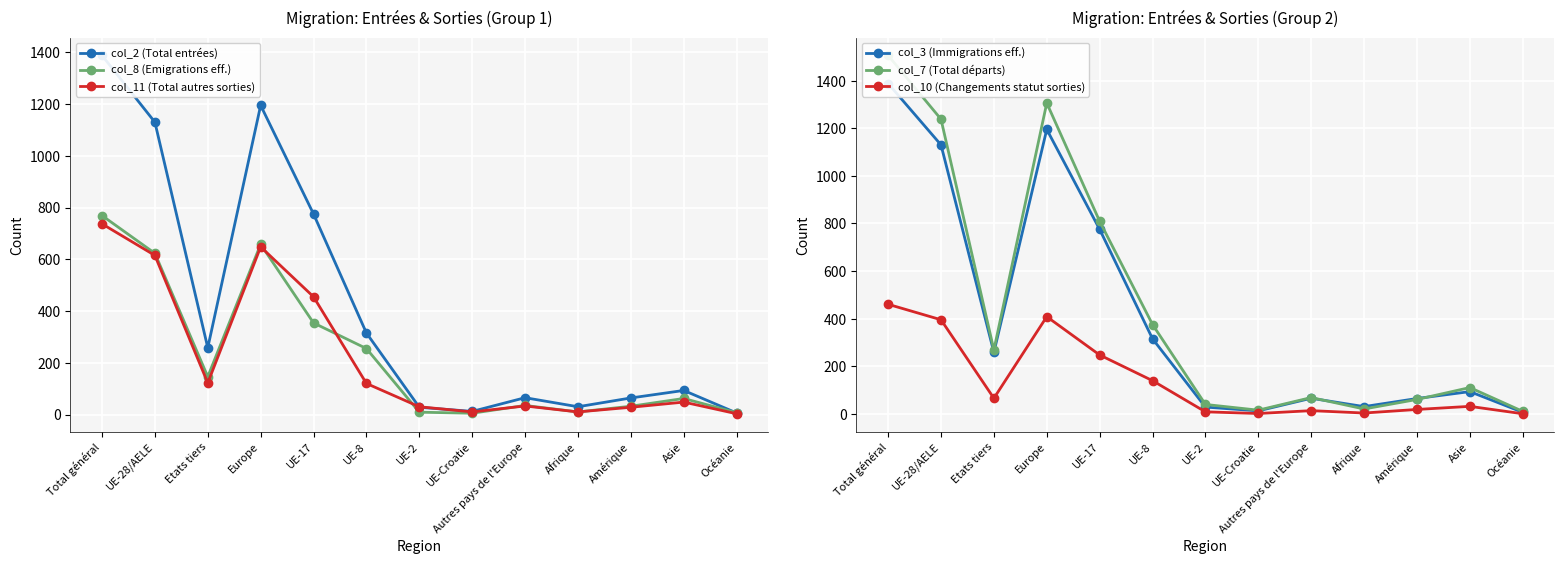

Is it true that col_7 (Total départs) equals 1238 at UE-28/AELE?

True